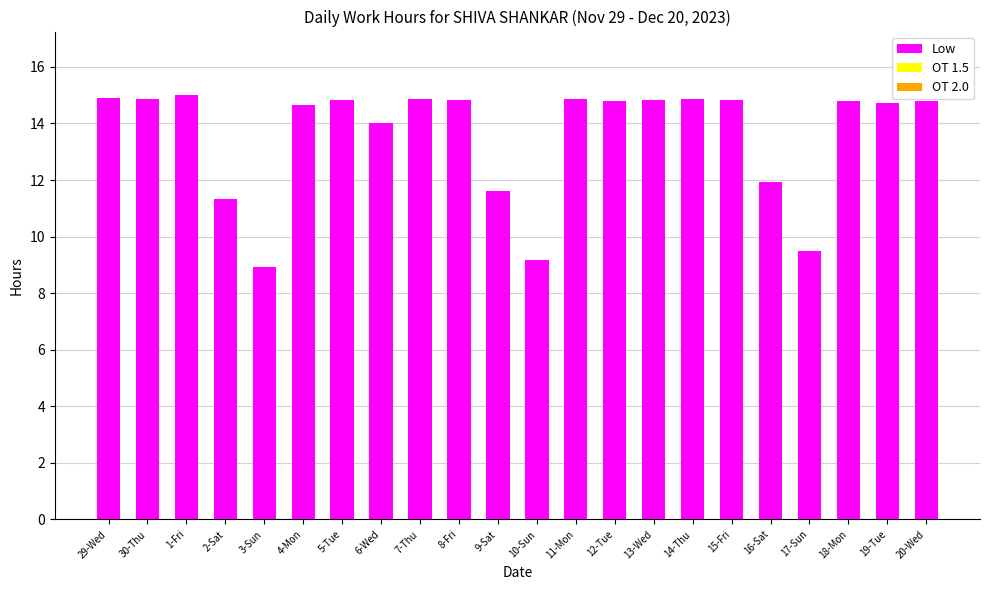

What is the difference between the values at 2-Sat and 20-Wed?

3.5